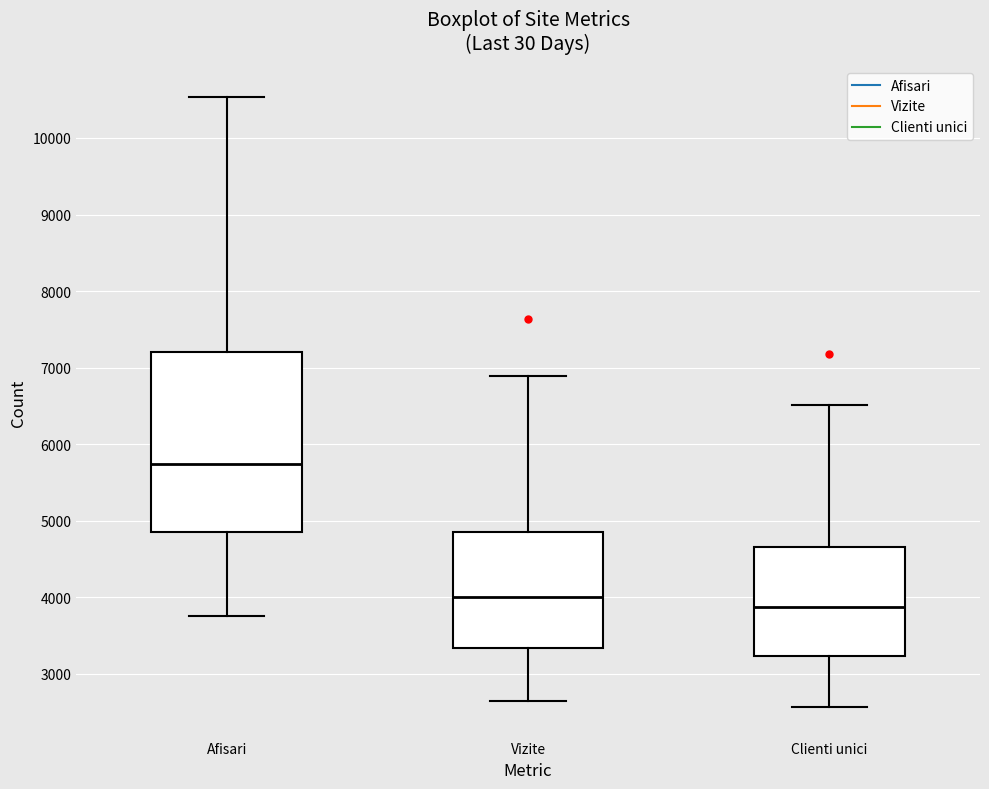

Which box is the tallest, from its lower edge to its upper edge?

Afisari